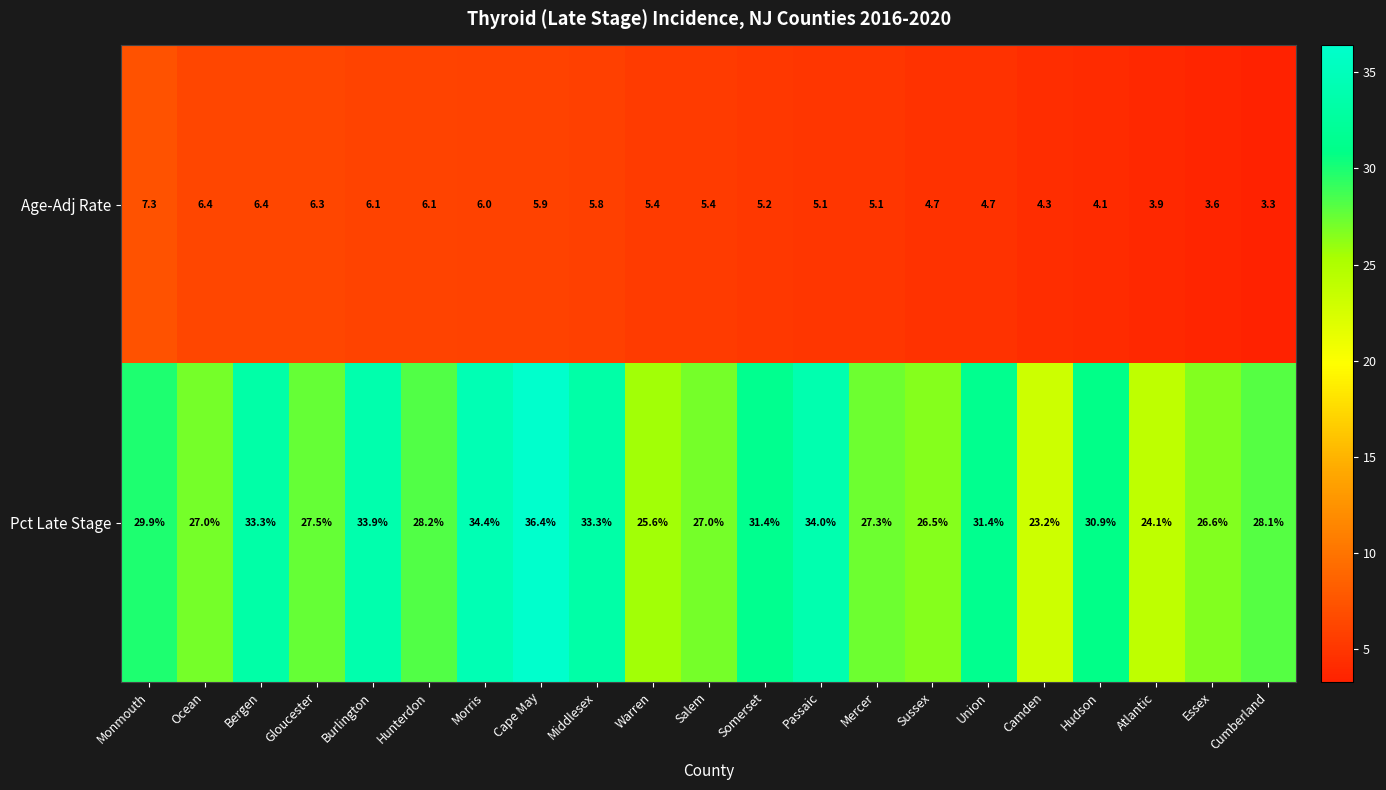

What is the spread (max minus min) of values at Essex?

23.0